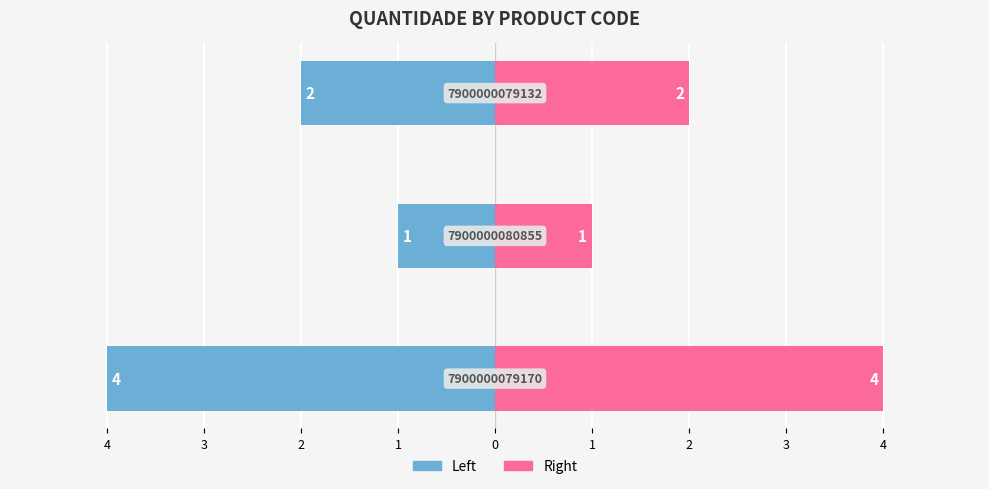

True or false: QUANTIDADE (right) has a value of 4 at 4.

True